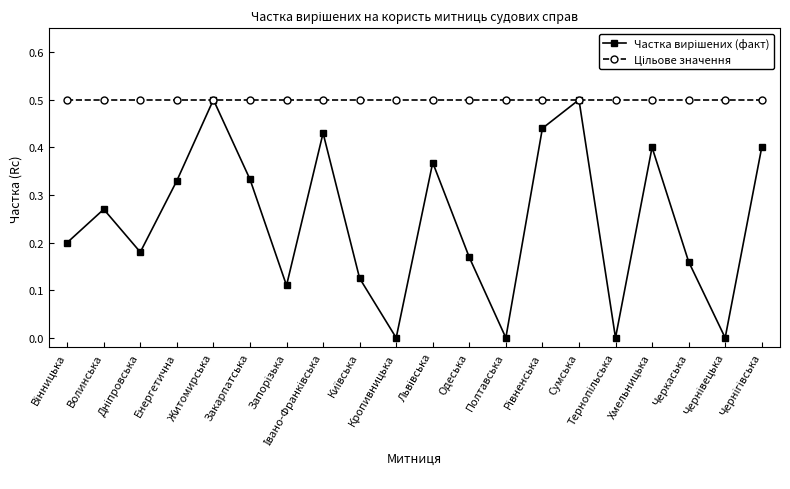

What is the greatest value displayed?

0.5